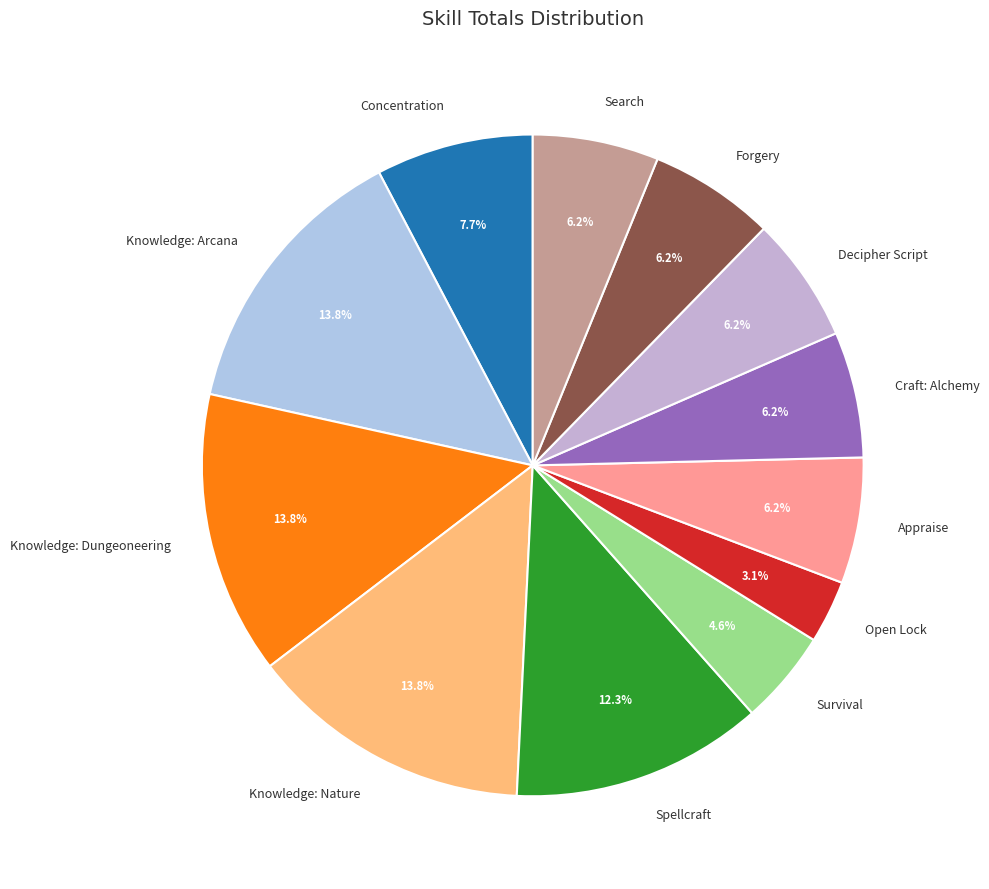

To the nearest percent, what is the difference between the Appraise and Survival slice percentages?

2%